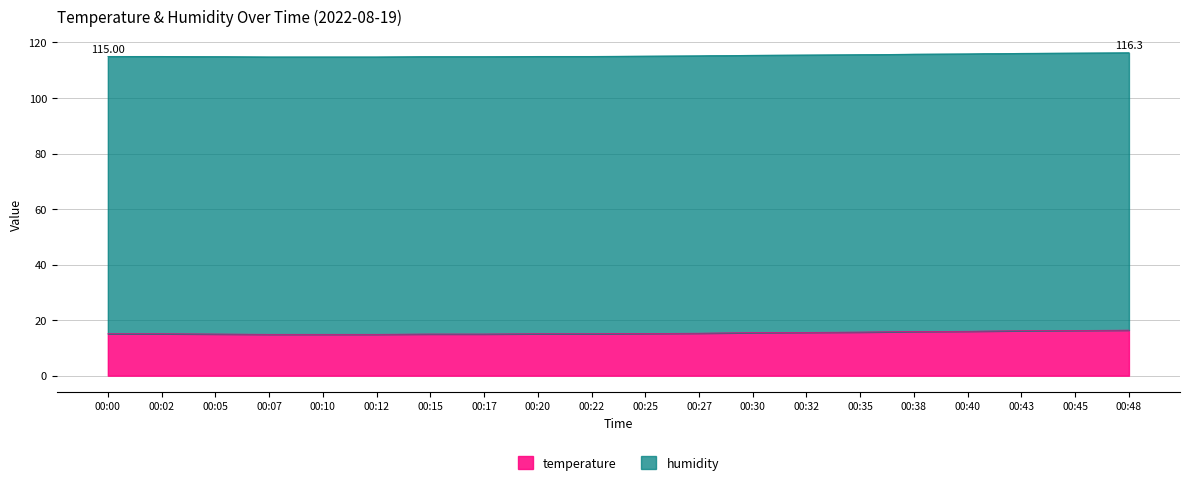

What is the smallest value displayed?

14.9